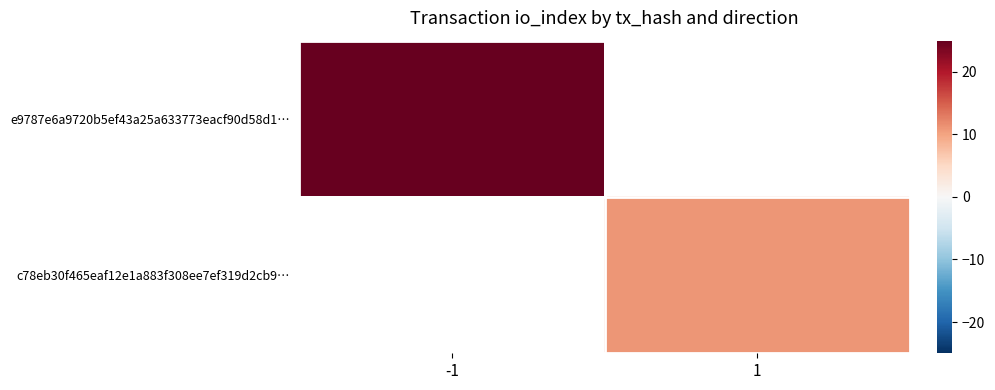

At how many categories does at least one series exceed 1?

2